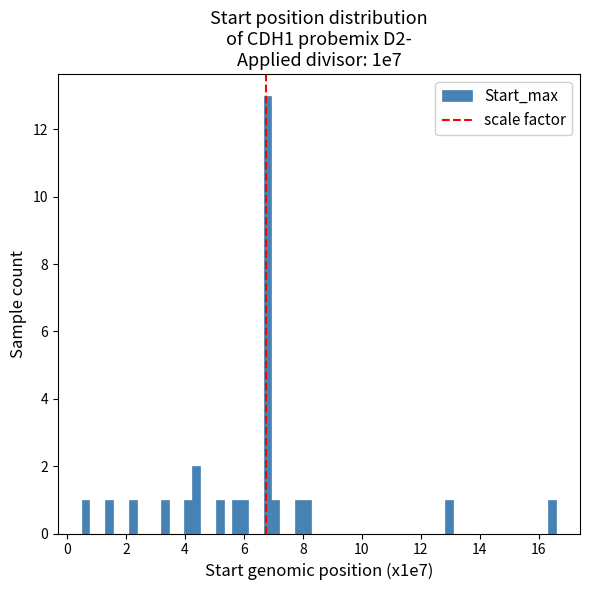

Read against the x-axis, roughly where is the centre of the tallest bar?

6.8